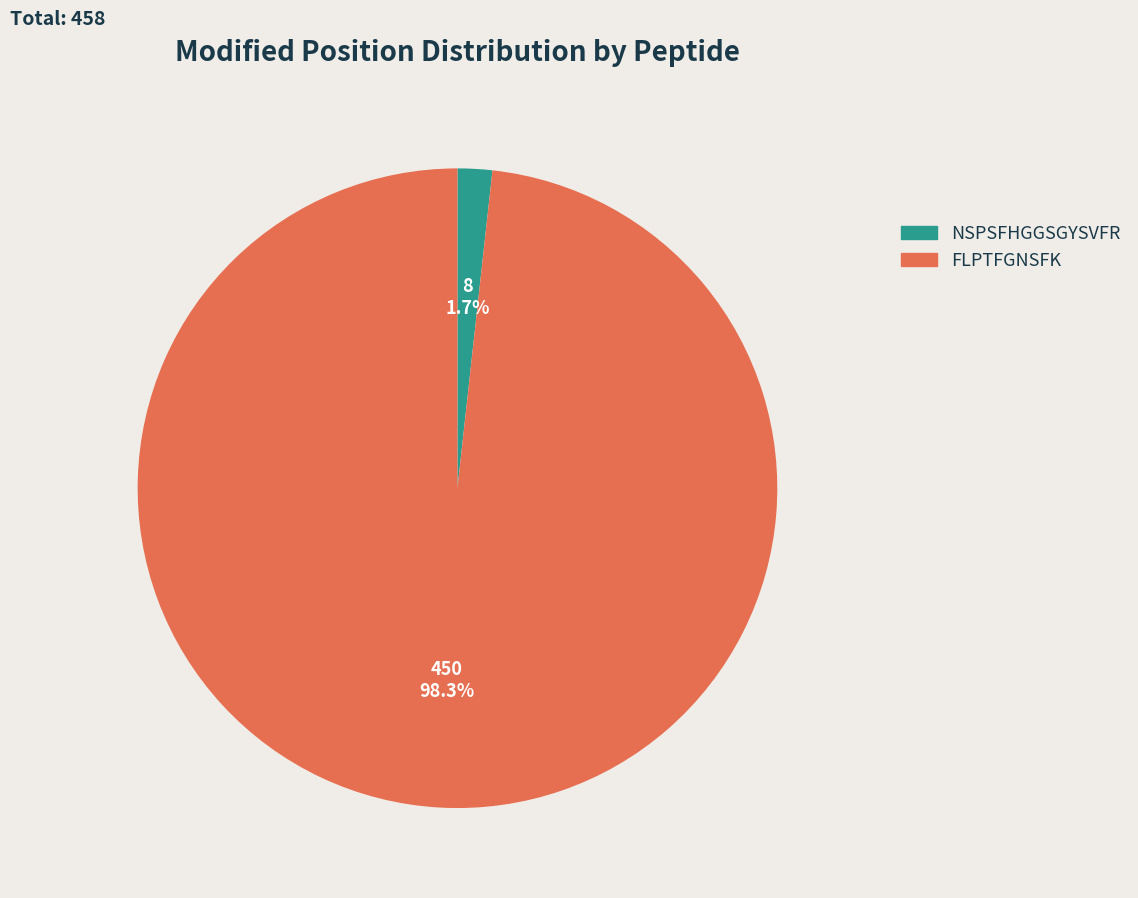

Is there a majority slice in this chart?

Yes